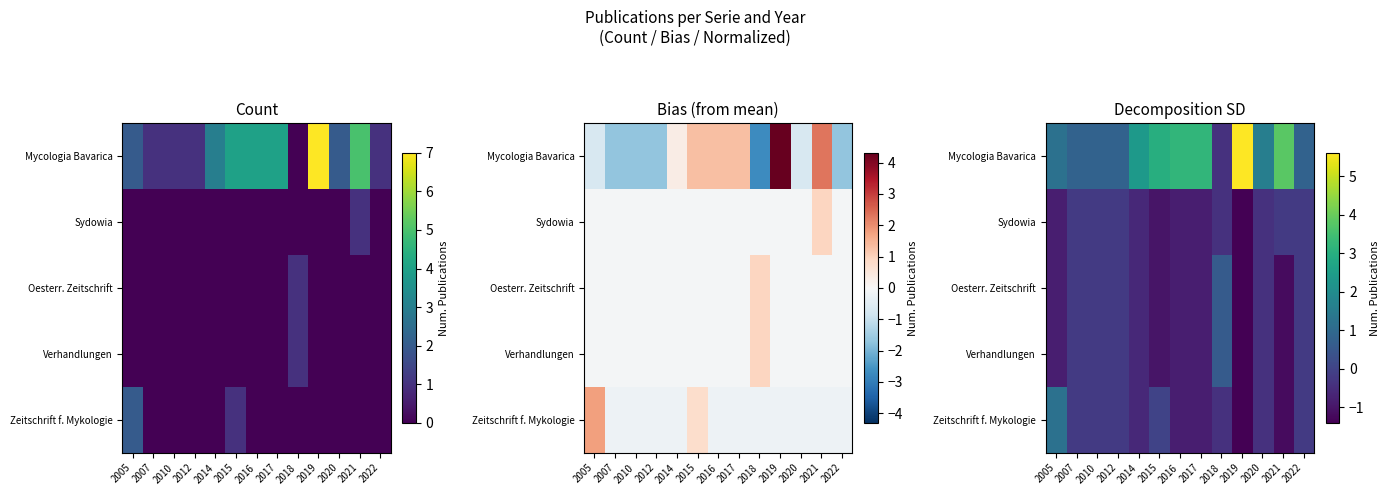

List the labels in order of Oesterr. Zeitschrift value, largest first.

2018, 2007, 2010, 2012, 2022, 2020, 2014, 2005, 2016, 2017, 2015, 2021, 2019